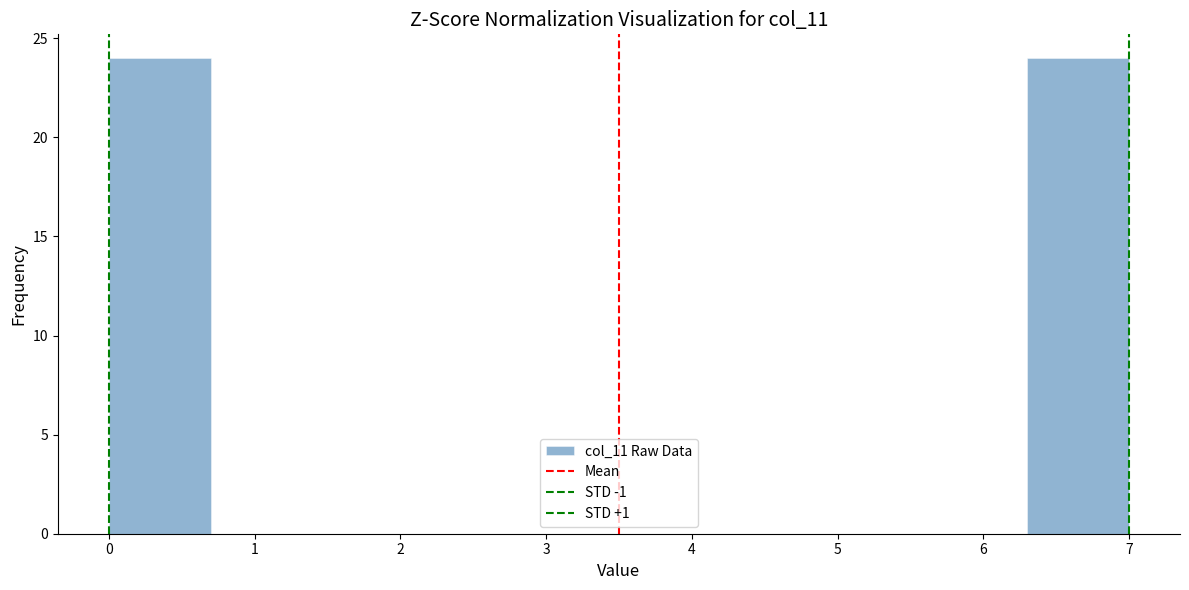

Reading left to right, list every bar in this chart as the range it spans on the x-axis followed by its height. The values are not printed on the chart, so give them approximately, as read against the axis.

0.0 to 0.7: 24
0.7 to 1.4: 0
1.4 to 2.1: 0
2.1 to 2.8: 0
2.8 to 3.5: 0
3.5 to 4.2: 0
4.2 to 4.9: 0
4.9 to 5.6: 0
5.6 to 6.3: 0
6.3 to 7.0: 24